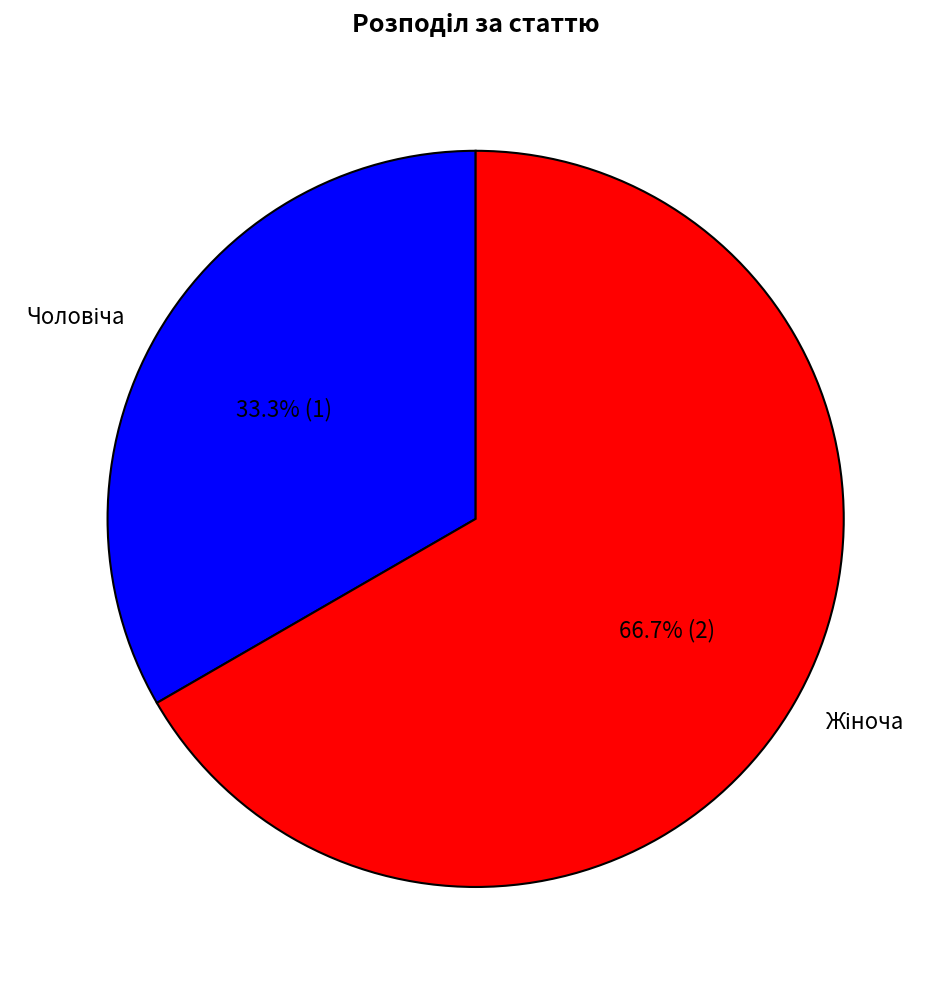

Is there any slice that represents more than half of the pie?

Yes